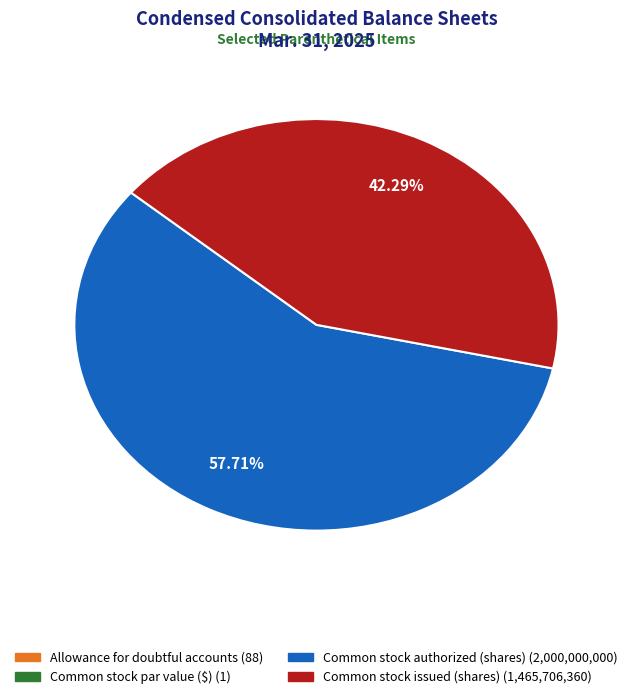

To the nearest percent, what percentage of the pie is Common stock authorized (shares)?

58%